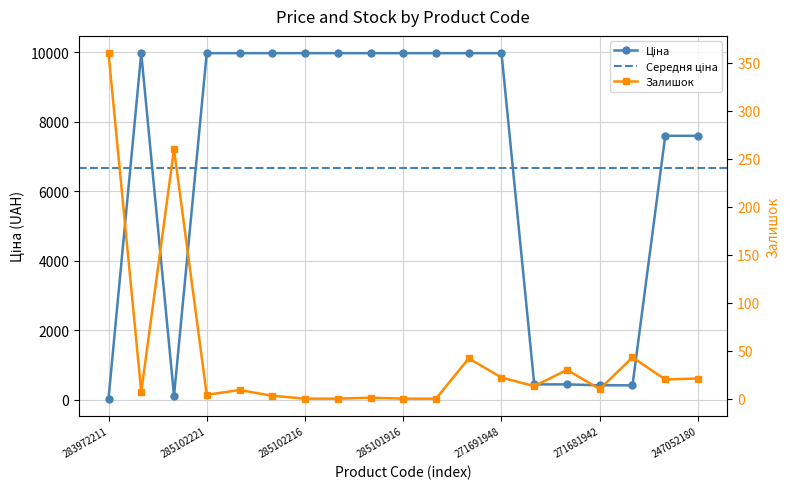

Reading left to right, transcribe all the data shown in this chart.

Ціна: 283972211=32.0	285101569=9975.0	247132181=114.1	285102221=9975.0	285102219=9975.0	285102218=9975.0	285102216=9975.0	285102120=9975.0	285102044=9975.0	285101916=9975.0	285101915=9975.0	285101913=9975.0	271691948=9975.0	271691942=443.1	271681948=443.1	271681942=416.6	284392211=416.6	247052181=7596.5	247052180=7596.5
Залишок: 283972211=360.0	285101569=7.0	247132181=260.0	285102221=4.0	285102219=9.0	285102218=3.0	285102216=0.0	285102120=0.0	285102044=1.0	285101916=0.0	285101915=0.0	285101913=42.0	271691948=22.0	271691942=13.0	271681948=30.0	271681942=10.0	284392211=43.0	247052181=20.0	247052180=21.0